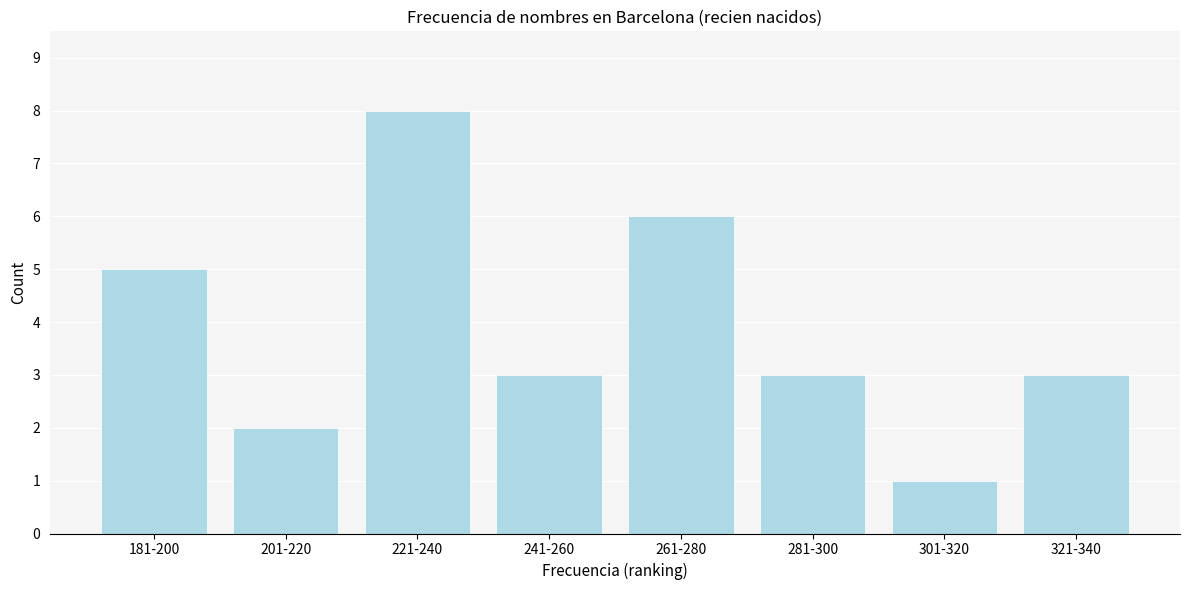

Reading left to right, list all the values displayed in this chart.

181-200=5	201-220=2	221-240=8	241-260=3	261-280=6	281-300=3	301-320=1	321-340=3